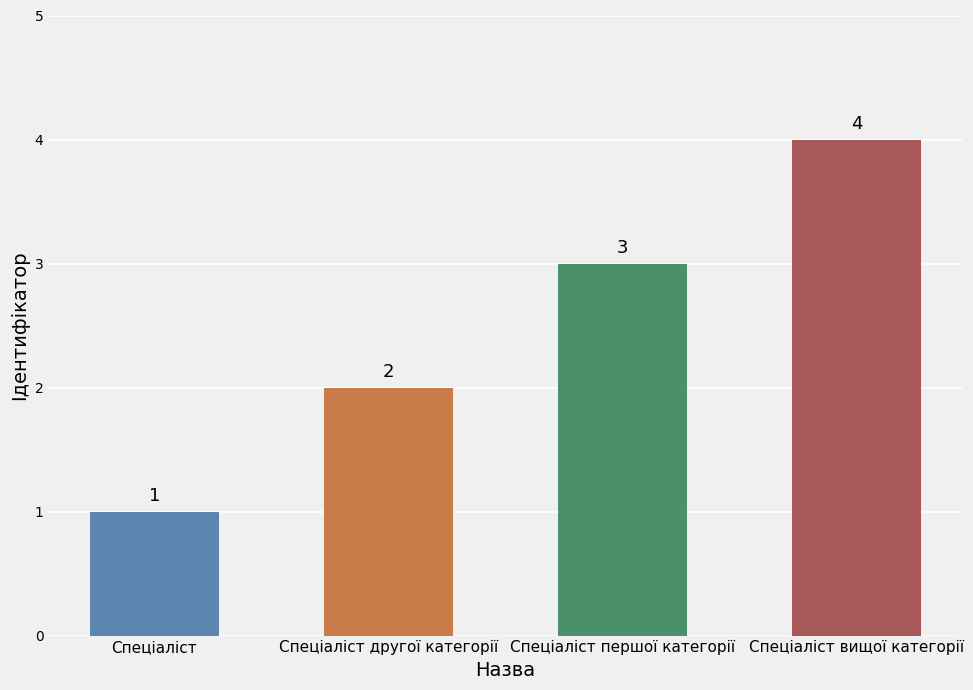

Reading left to right, transcribe all the data shown in this chart.

1	2	3	4